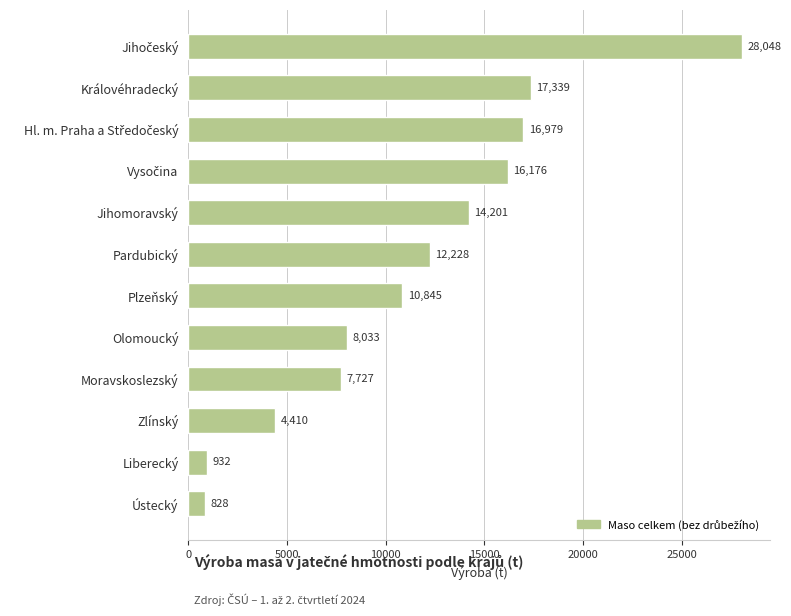

How many categories are shown in the chart?

12